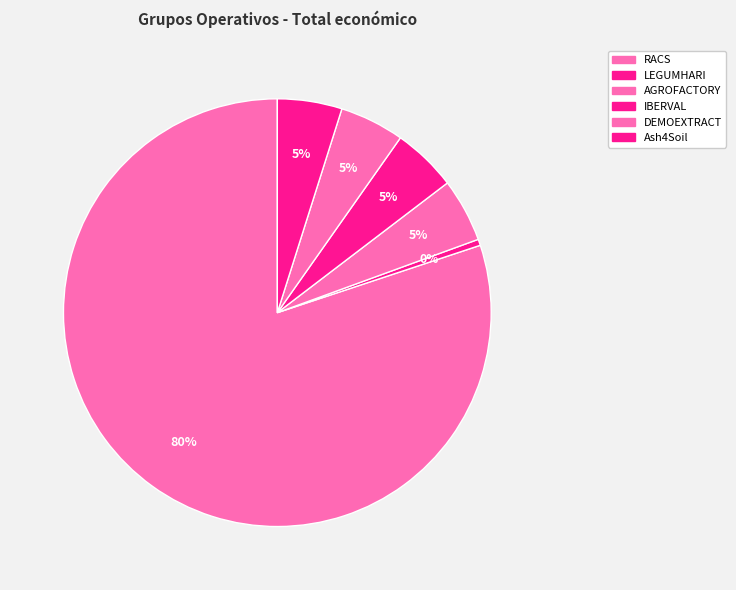

Is IBERVAL the majority of the pie?

No